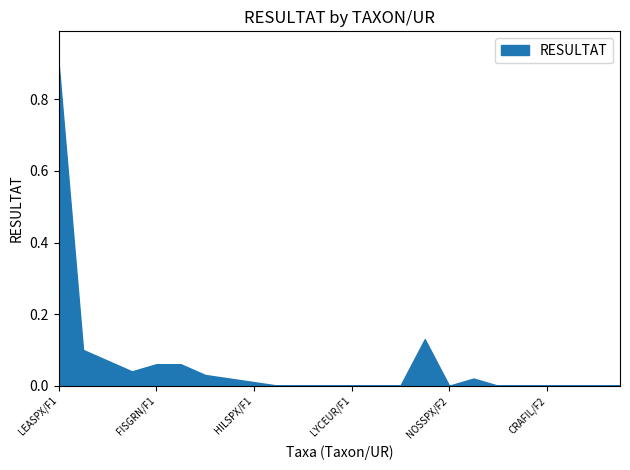

What is the sum of all values?

1.4